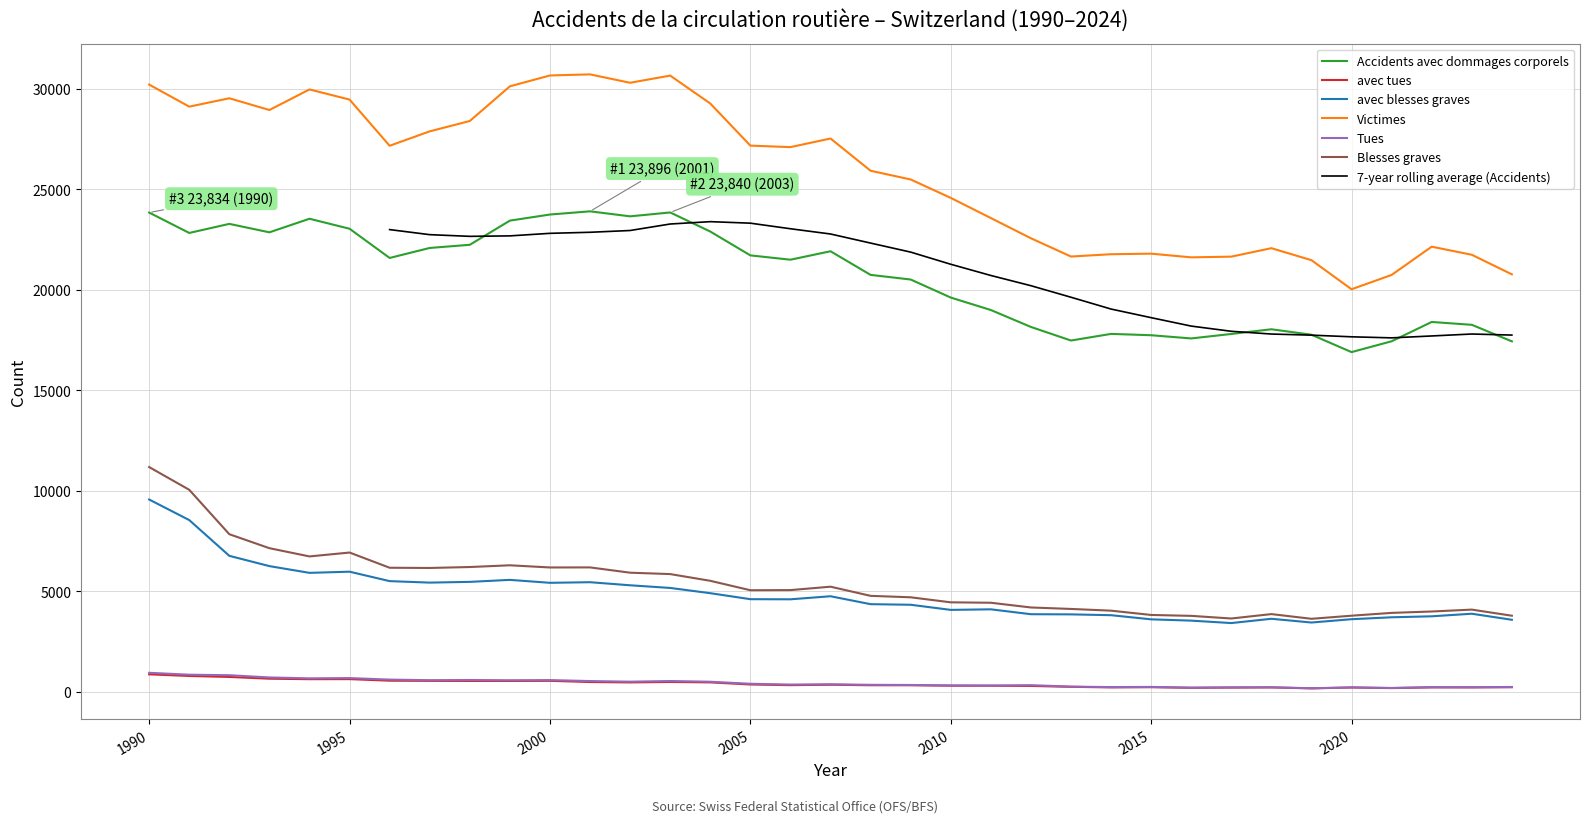

How many data points in Blesses graves are less than 5059?

17